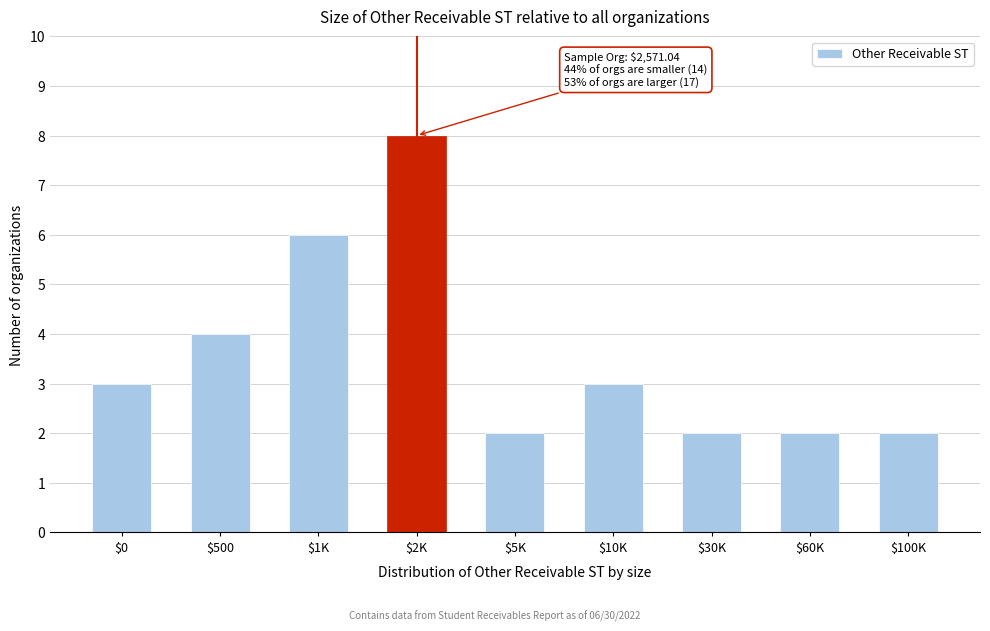

Reading left to right, extract all data points from this chart.

3	4	6	8	2	3	2	2	2